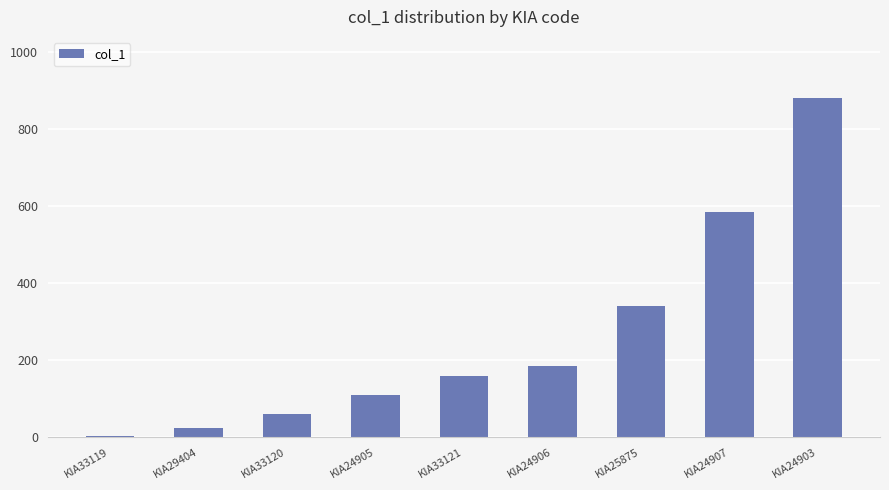

What is the change in value from KIA33119 to KIA24903?

+875